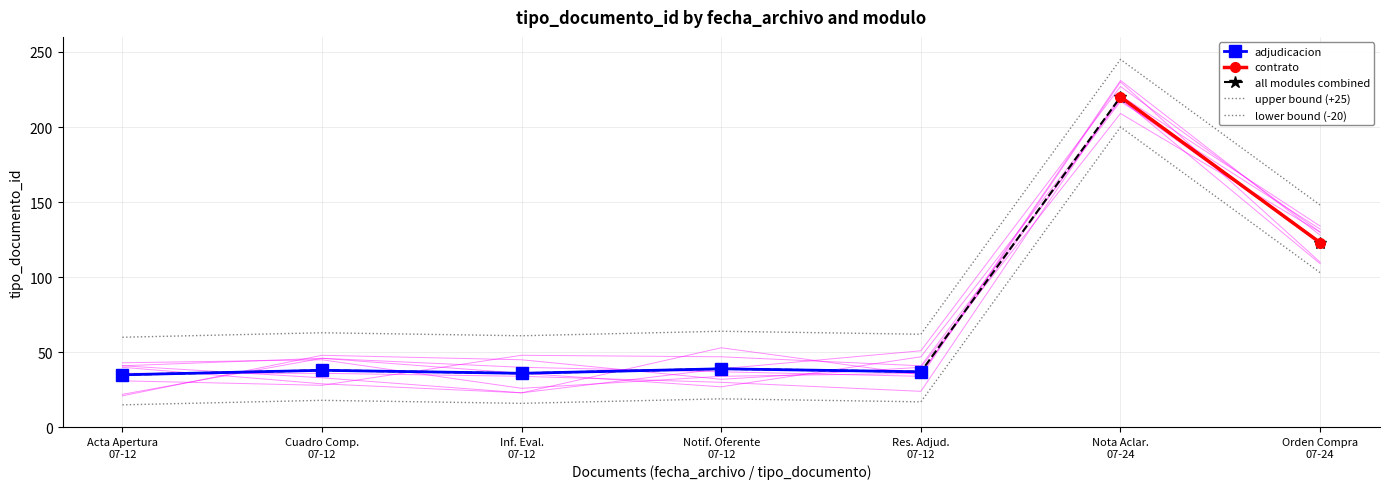

What is the lowest value of the adjudicacion series?

35